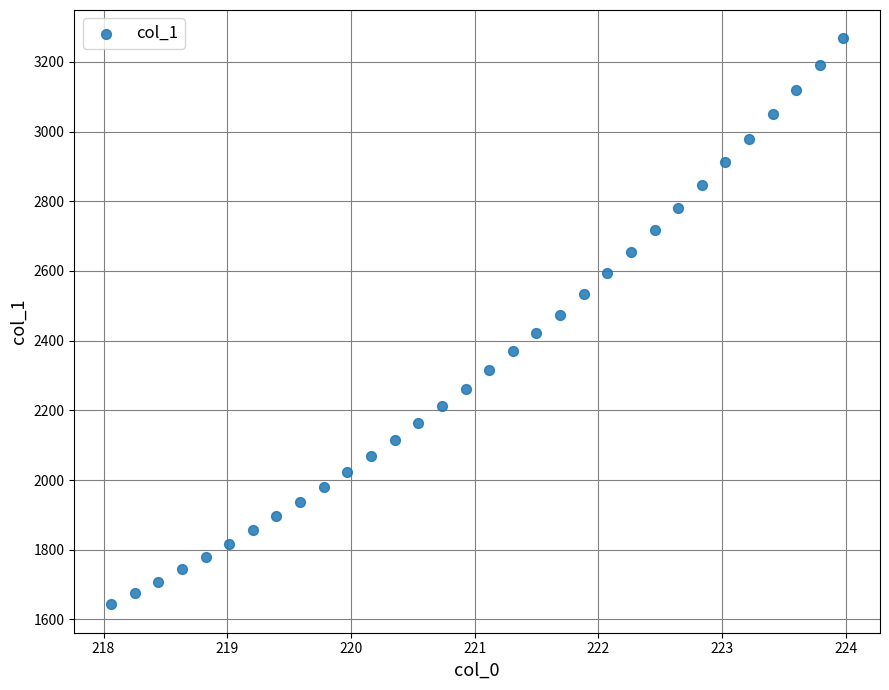

What is the range of X values (max minus min)?

5.9